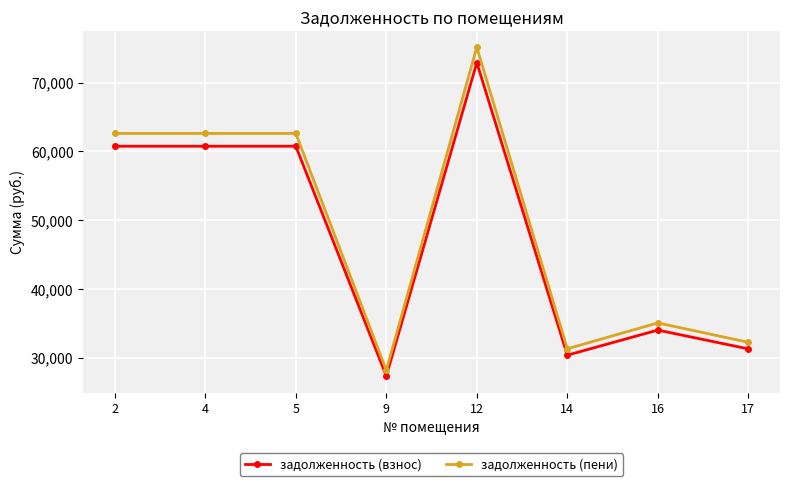

True or false: задолженность (пени) has more than 0 interior local peaks.

True